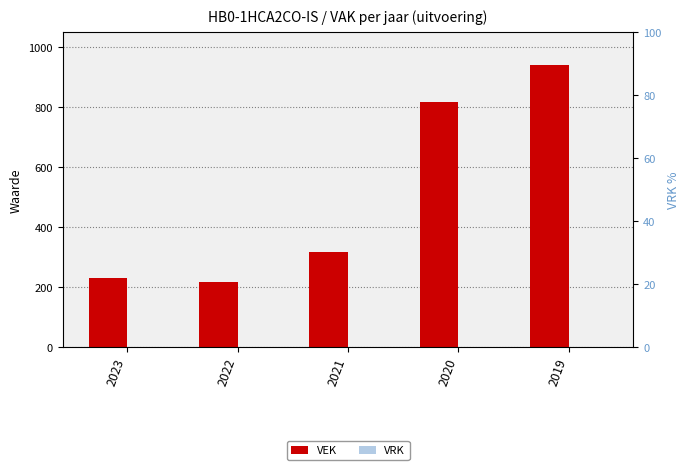

Which series has the largest total across all categories?

VEK